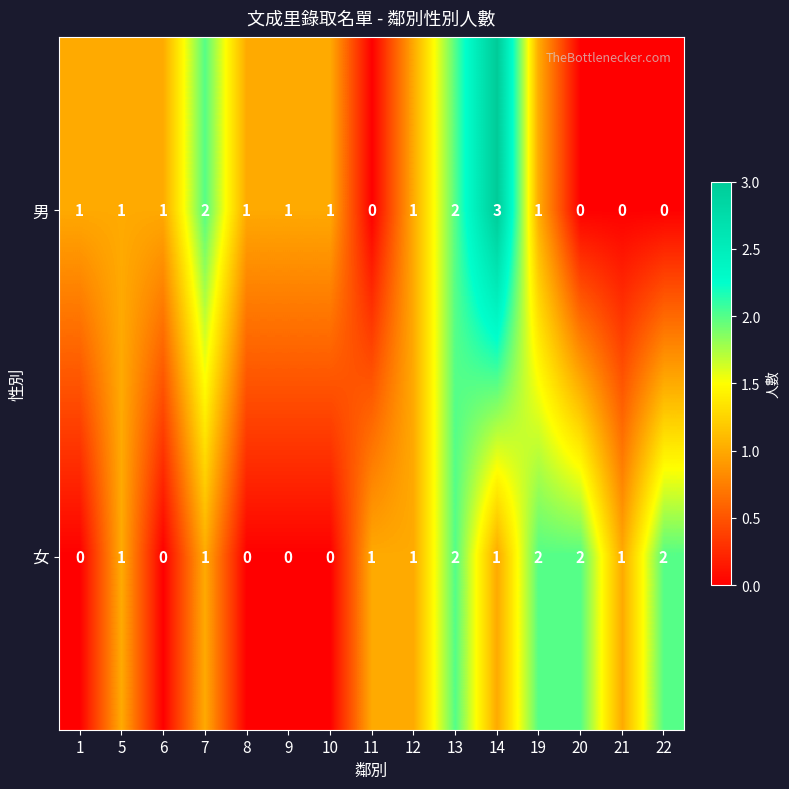

Reading left to right, list all the values displayed in this chart.

男: 1	1	1	2	1	1	1	0	1	2	3	1	0	0	0
女: 0	1	0	1	0	0	0	1	1	2	1	2	2	1	2